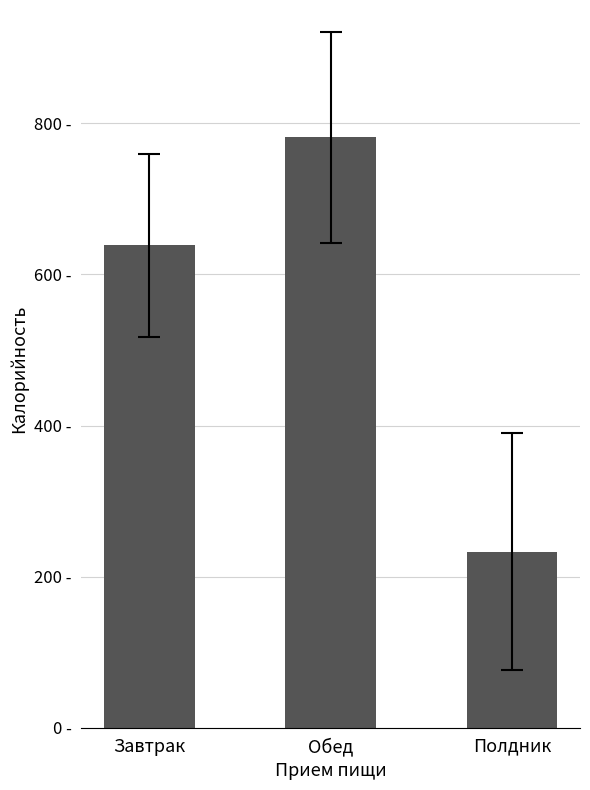

Reading left to right, extract all data points from this chart.

638.6	781.6	233.1